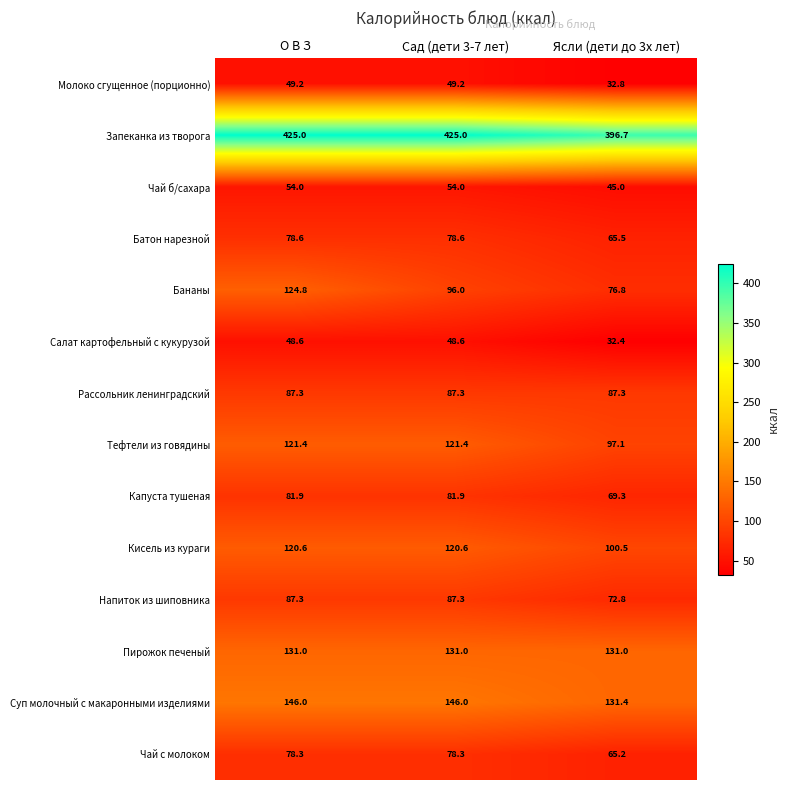

What is the sum of the Пирожок печеный values at Ясли (дети до 3х лет) and О В З?

262.0